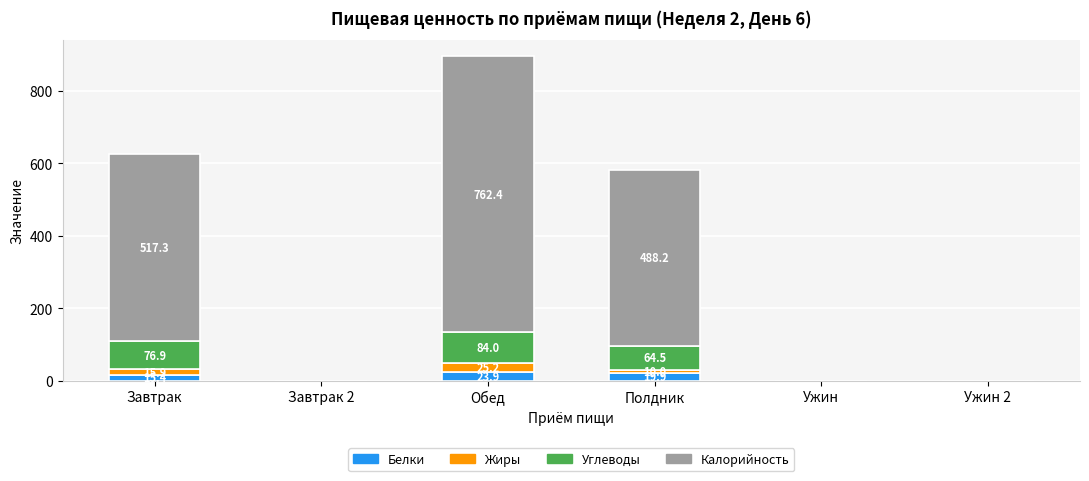

Which category has the highest value in the Белки series?

Обед